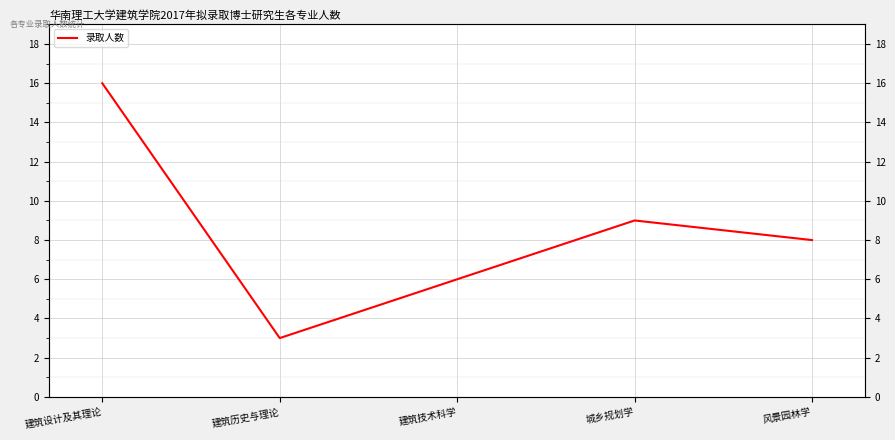

What is the difference between the maximum and second lowest values?

10